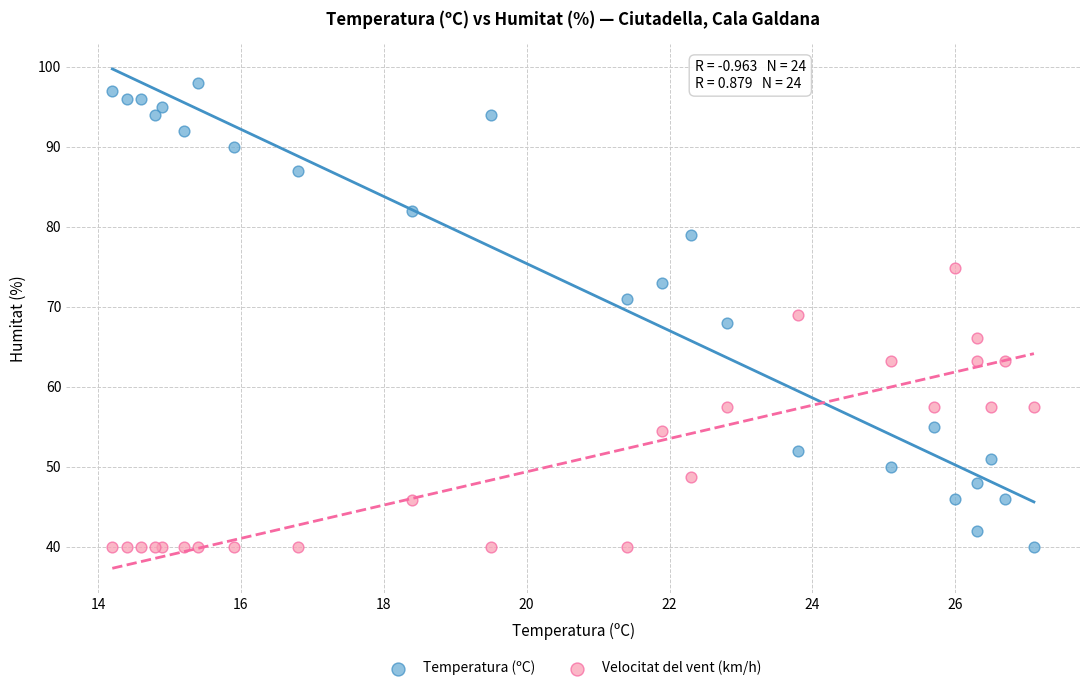

Which series reaches the maximum Y coordinate?

Temperatura (ºC)